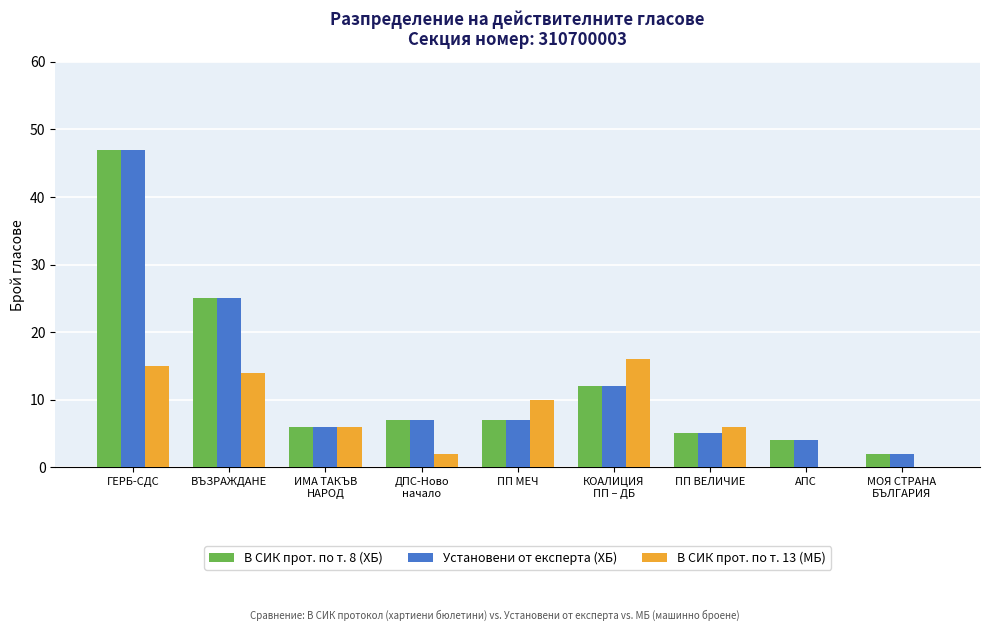

What is the sum of all В СИК прот. по т. 13 (МБ) values?

69